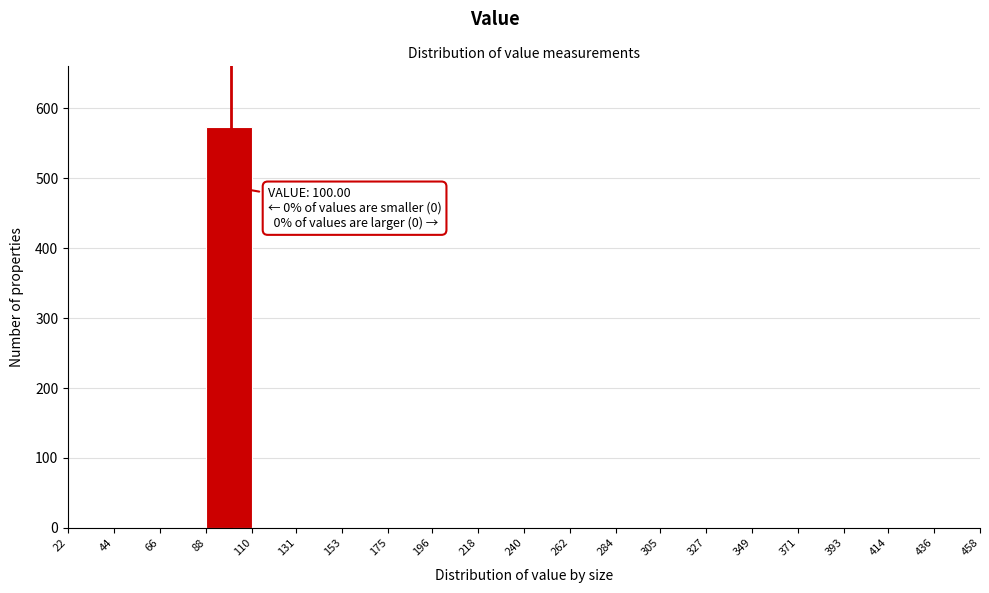

Which range on the x-axis has the tallest bar?

88 to 110